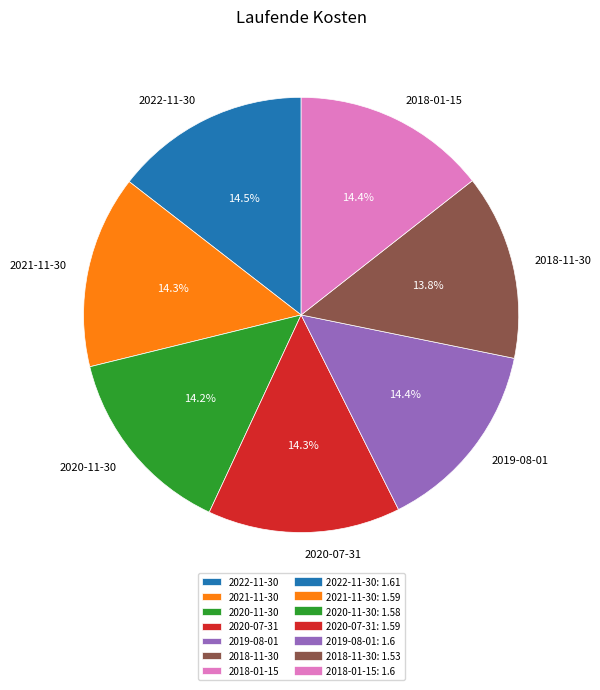

What is the total percentage of 2022-11-30 and 2019-08-01?

28.9%